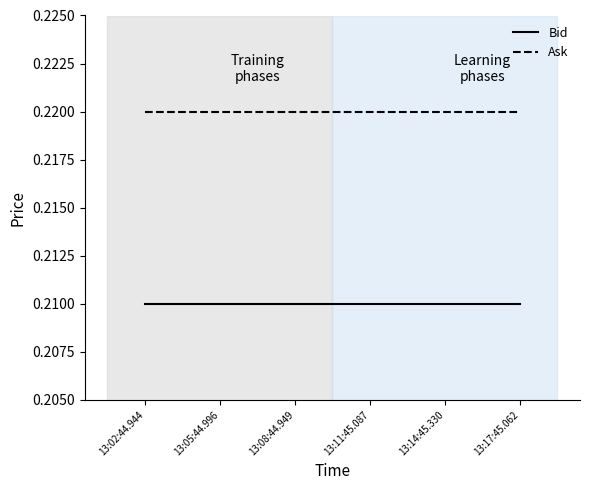

Is this an area chart (filled region under the line)?

No